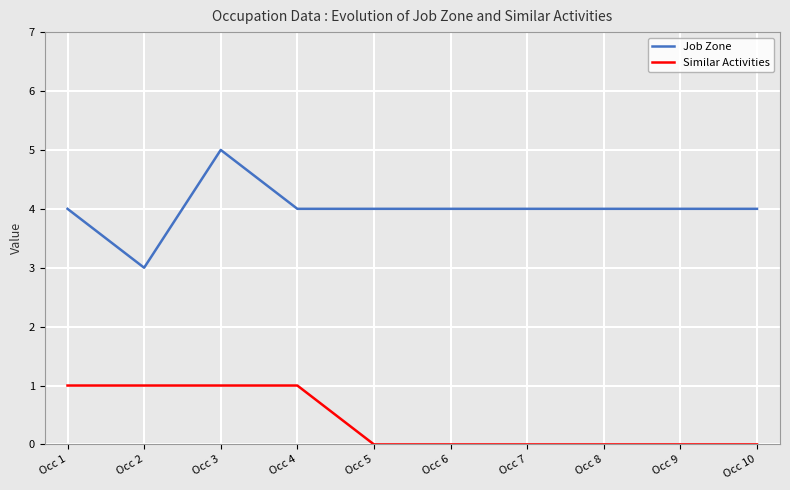

How many distinct data groups are displayed?

2